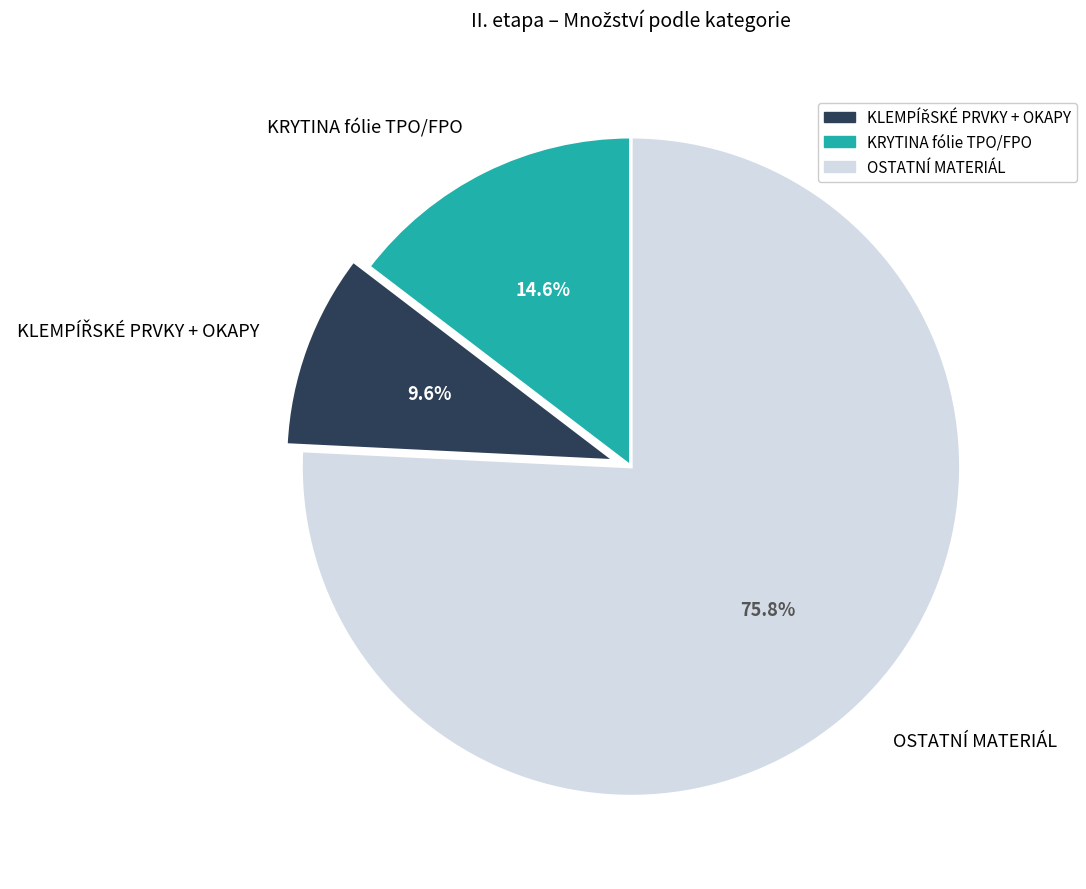

Which category accounts for the majority?

OSTATNÍ MATERIÁL